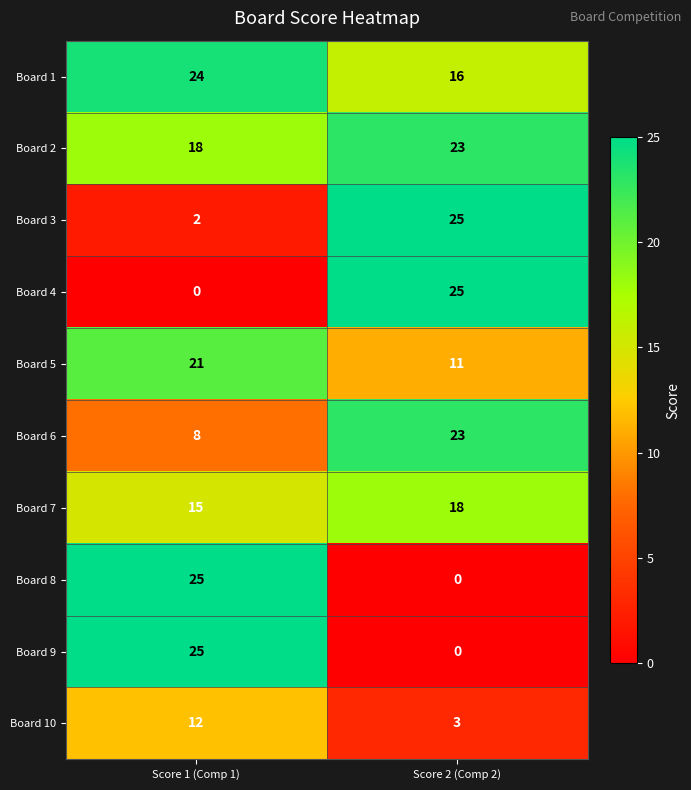

What is the difference between the highest and lowest values at Score 2 (Comp 2)?

25